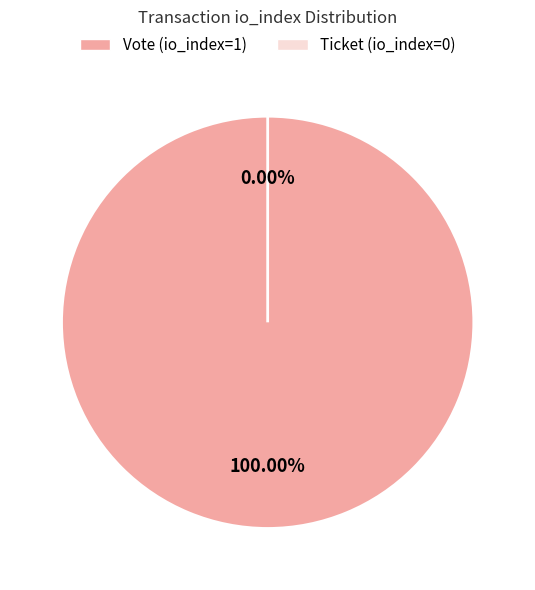

Which slice is the largest?

Vote (io_index=1)